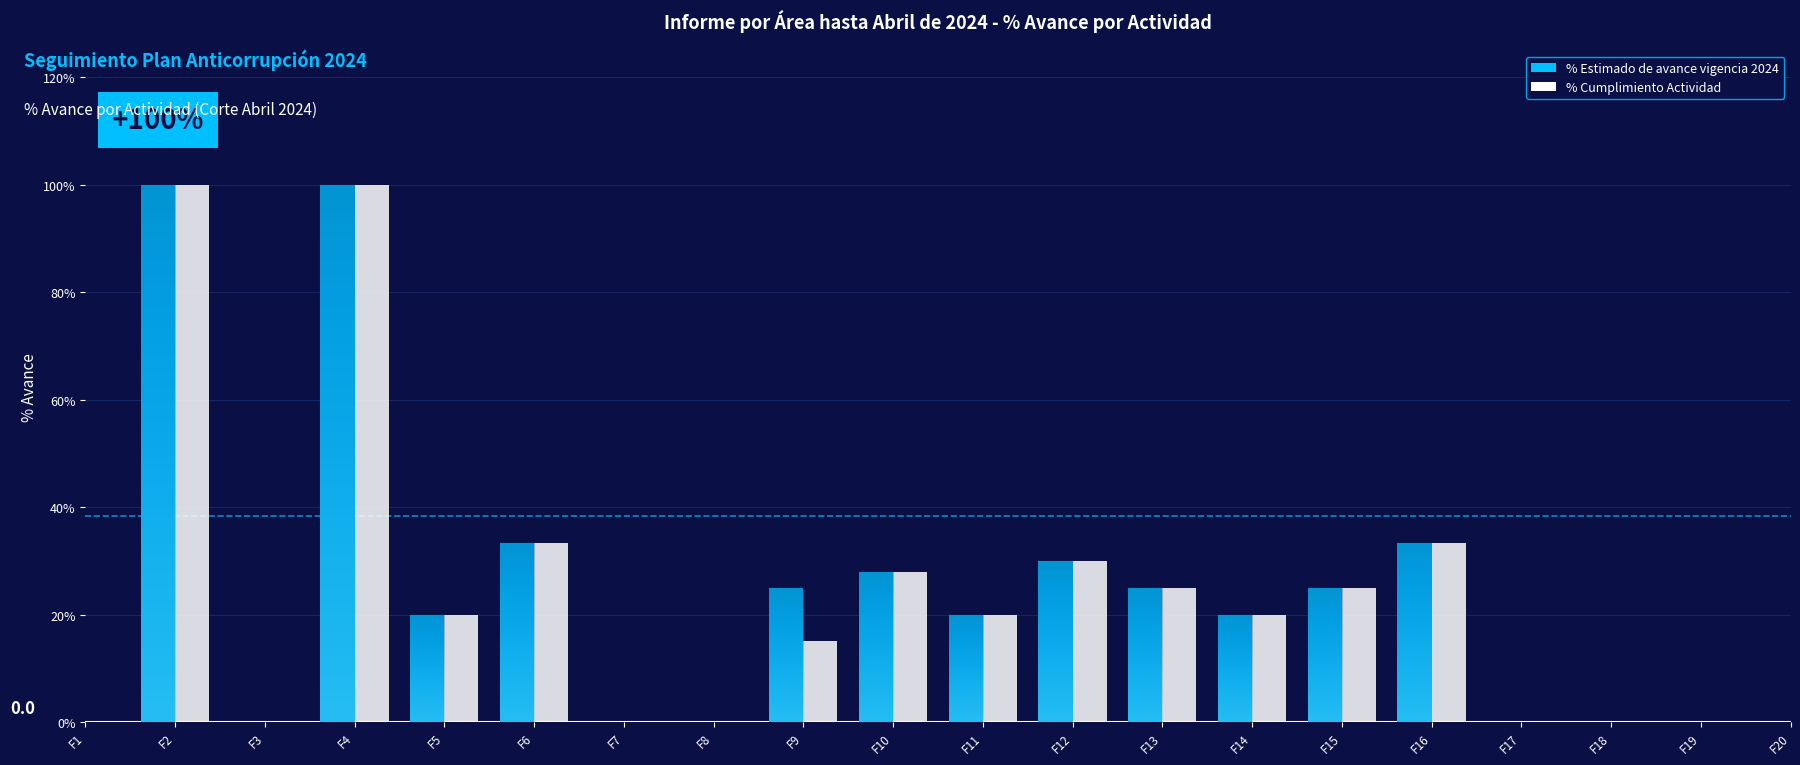

What is the total value across all series at F6?

0.7